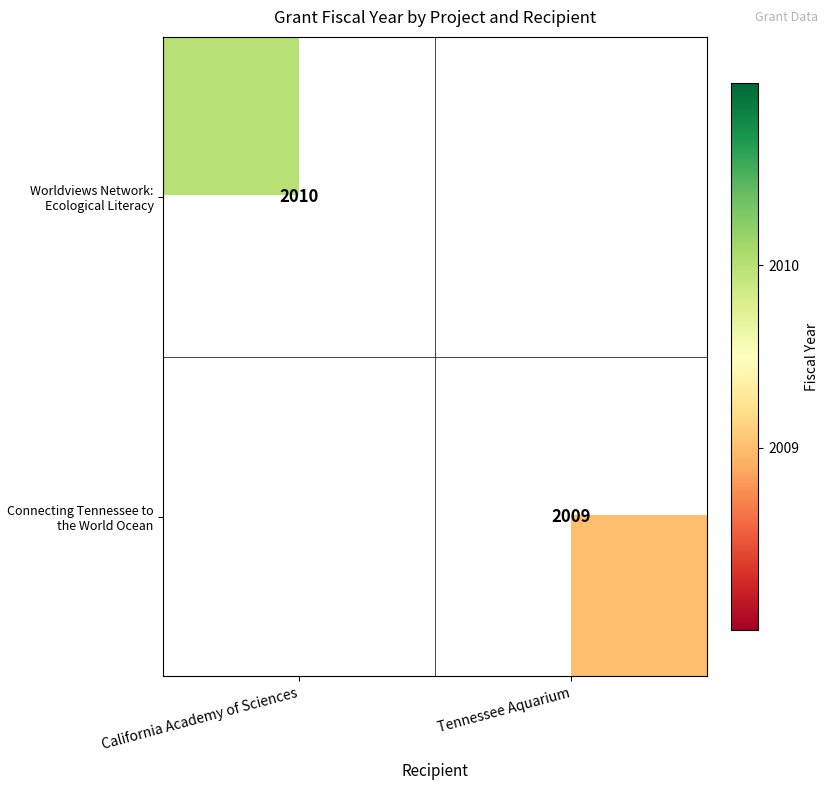

True or false: Connecting Tennessee to the World Ocean has a value of 2009 at Tennessee Aquarium.

True